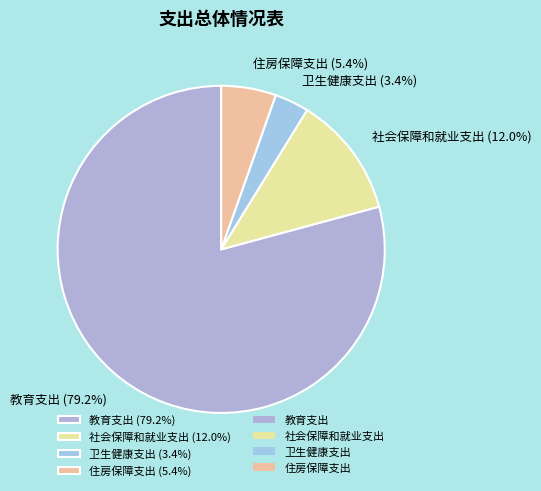

Is the sum of 住房保障支出 and 教育支出 greater than half?

Yes